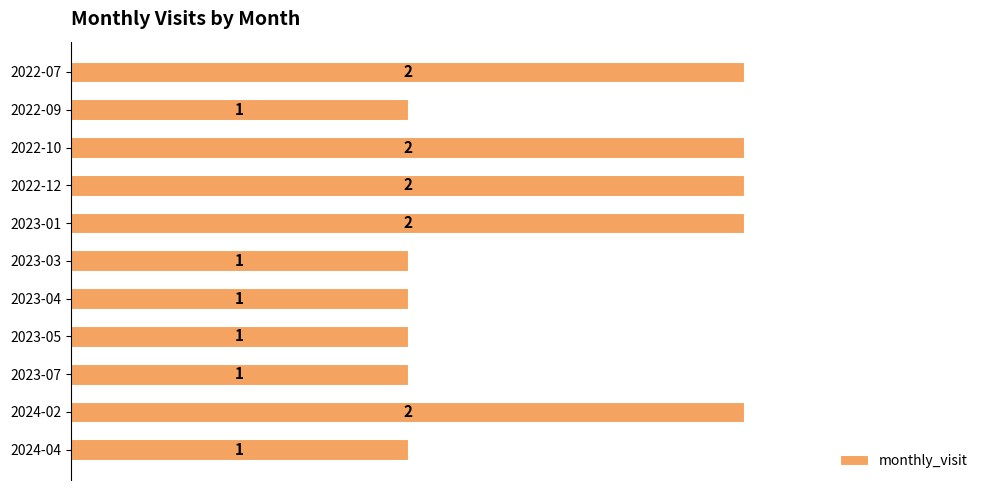

What is the label of the 4th bar from the top?

2022-12